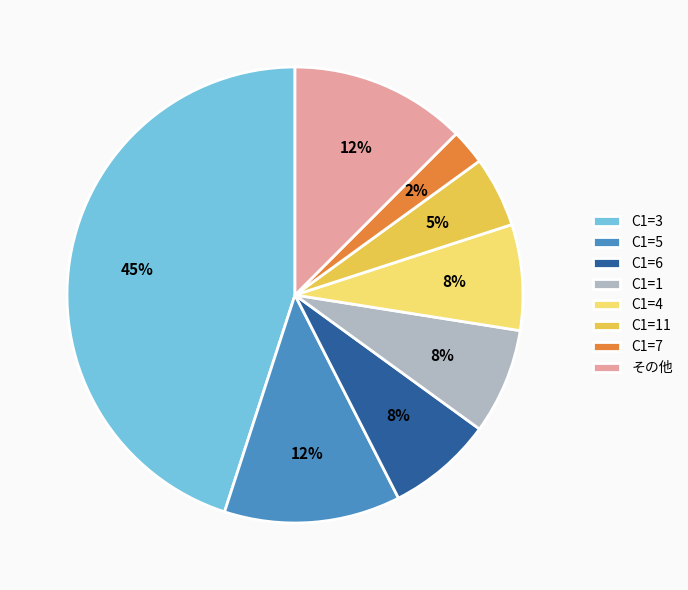

What percentage is the C1=1 slice, to the nearest percent?

8%